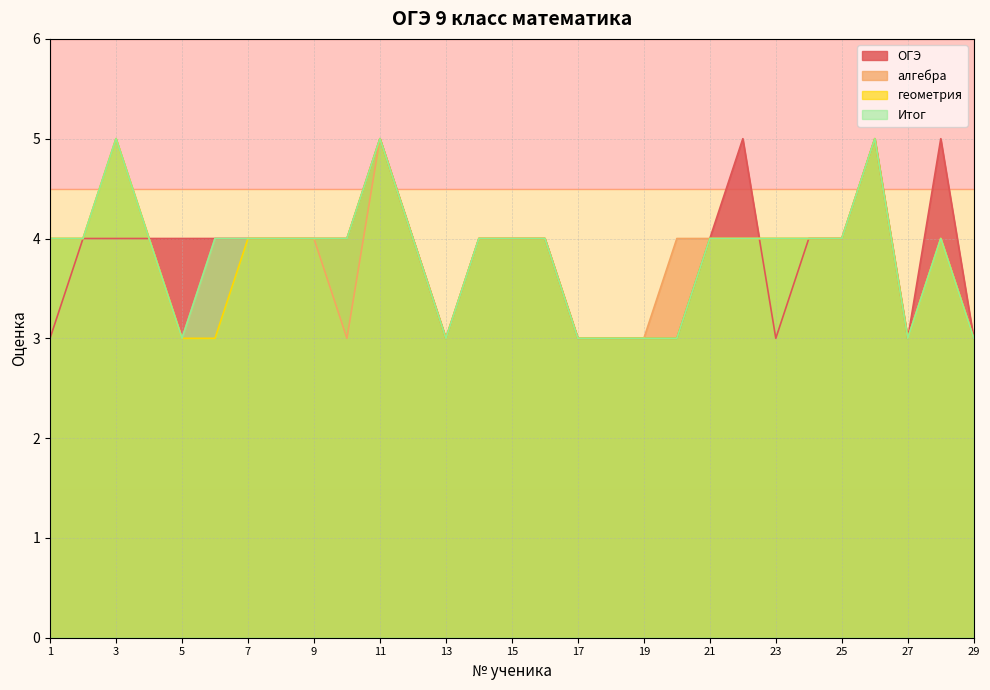

Which has a higher value, 6 or 22?

22